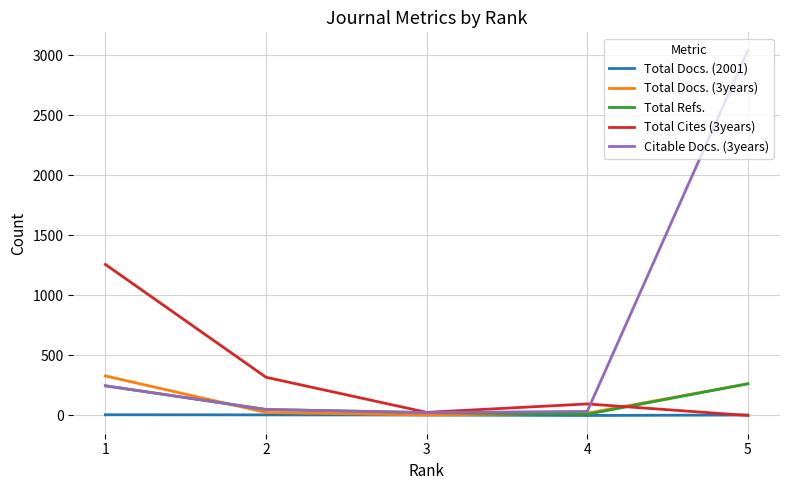

Which series has the largest total across all categories?

Citable Docs. (3years)